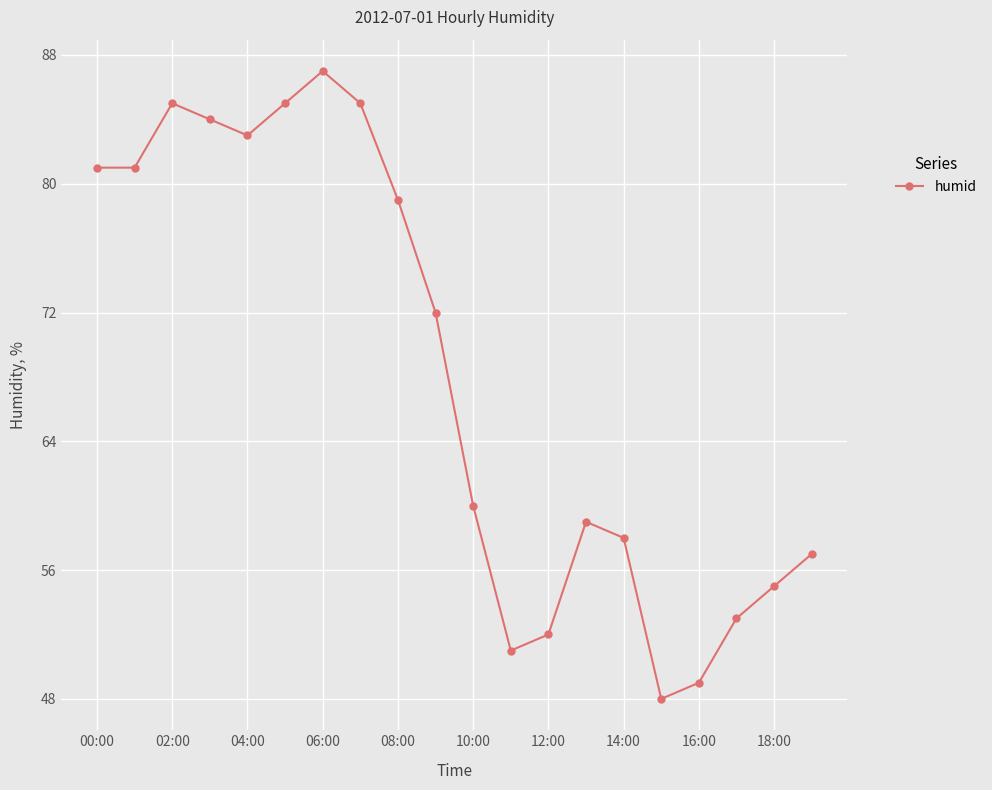

How many data points does each series have?

20